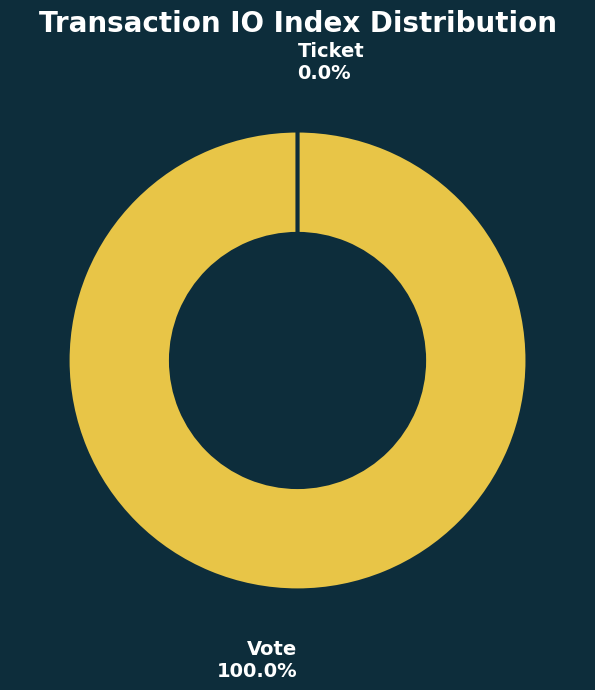

What percentage is NOT represented by Ticket?

100.0%